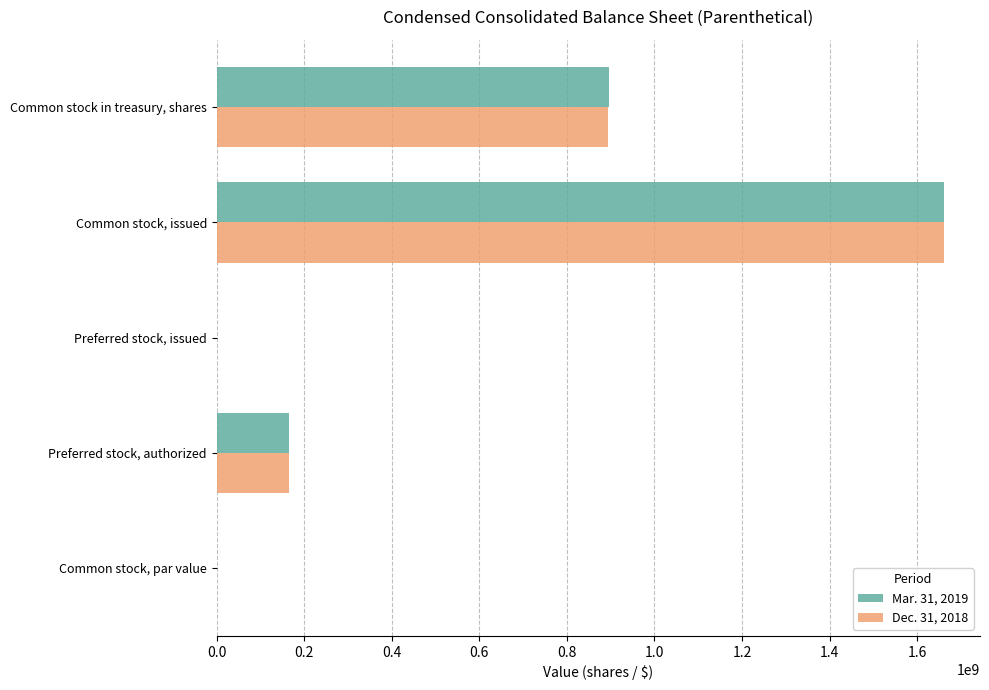

What is the highest value of the Dec. 31, 2018 series?

1660600000.0